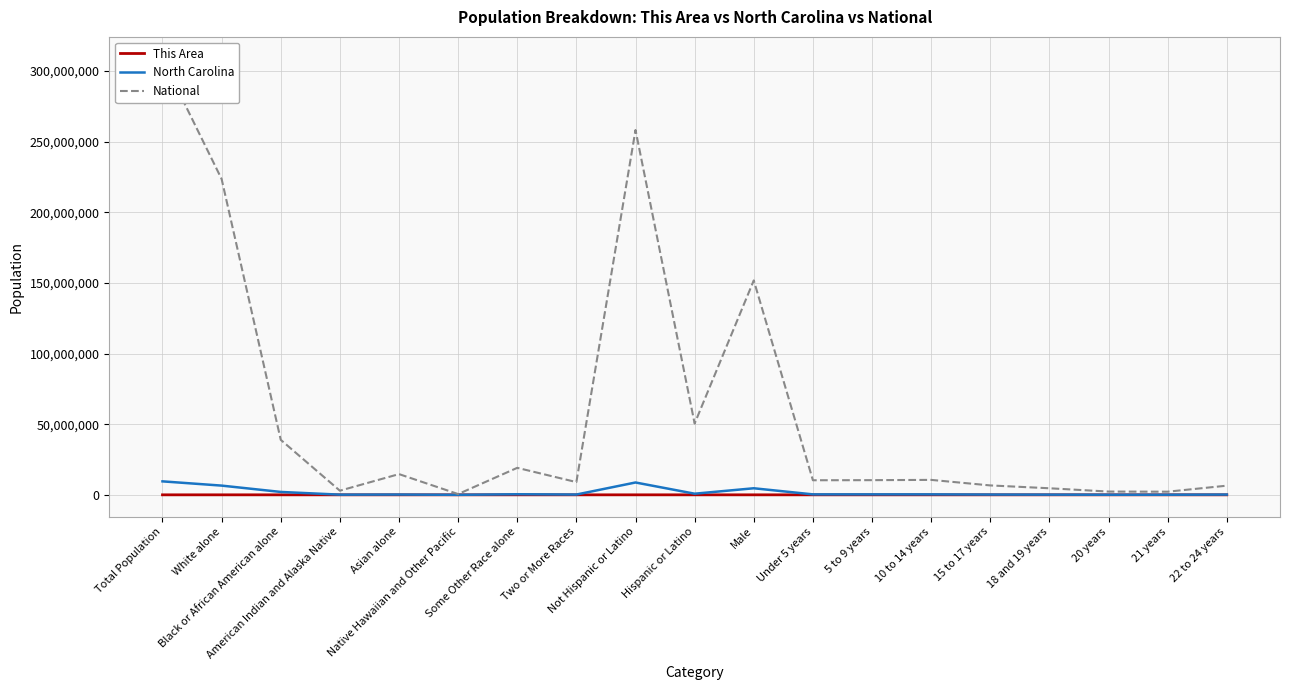

True or false: This Area and North Carolina intersect in this chart.

False